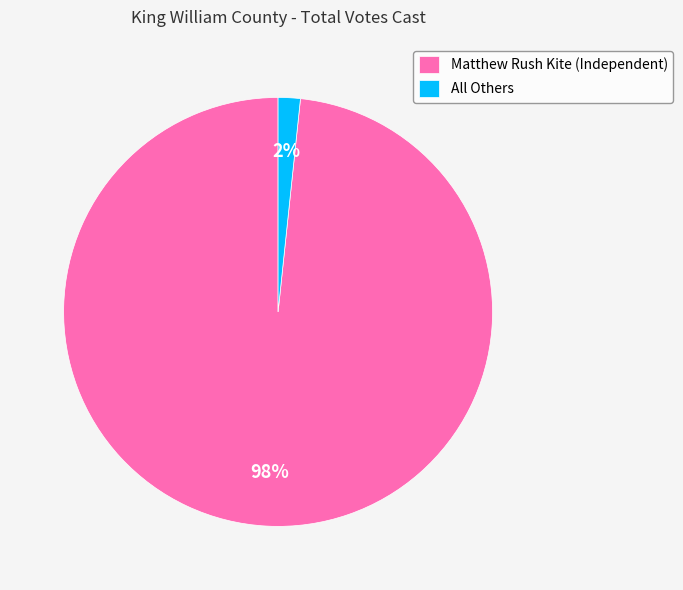

Between All Others and Matthew Rush Kite (Independent), which is larger?

Matthew Rush Kite (Independent)